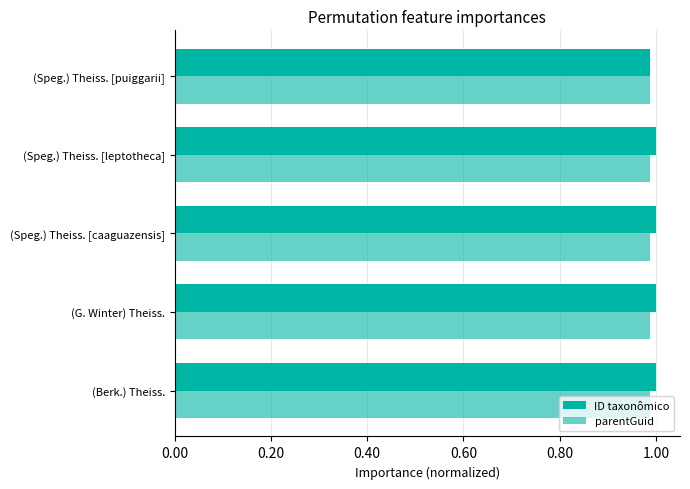

At how many categories does at least one series exceed 0?

5